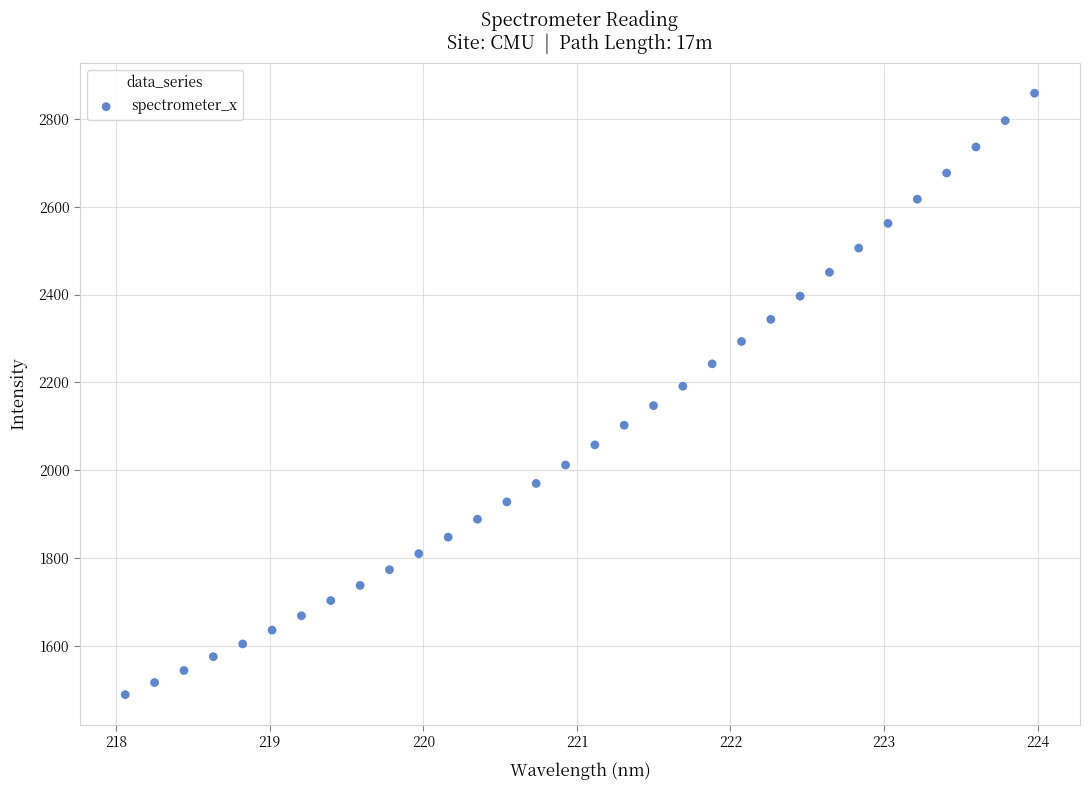

What is the range of X values (max minus min)?

5.9